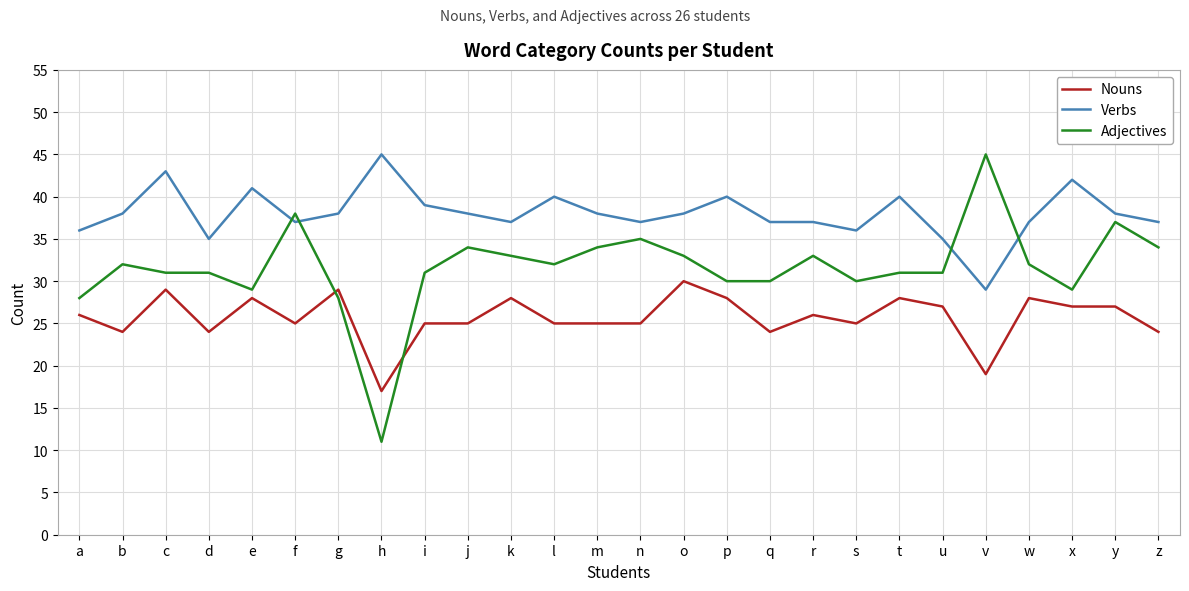

The Verbs series shows 38 at o. True or false?

True